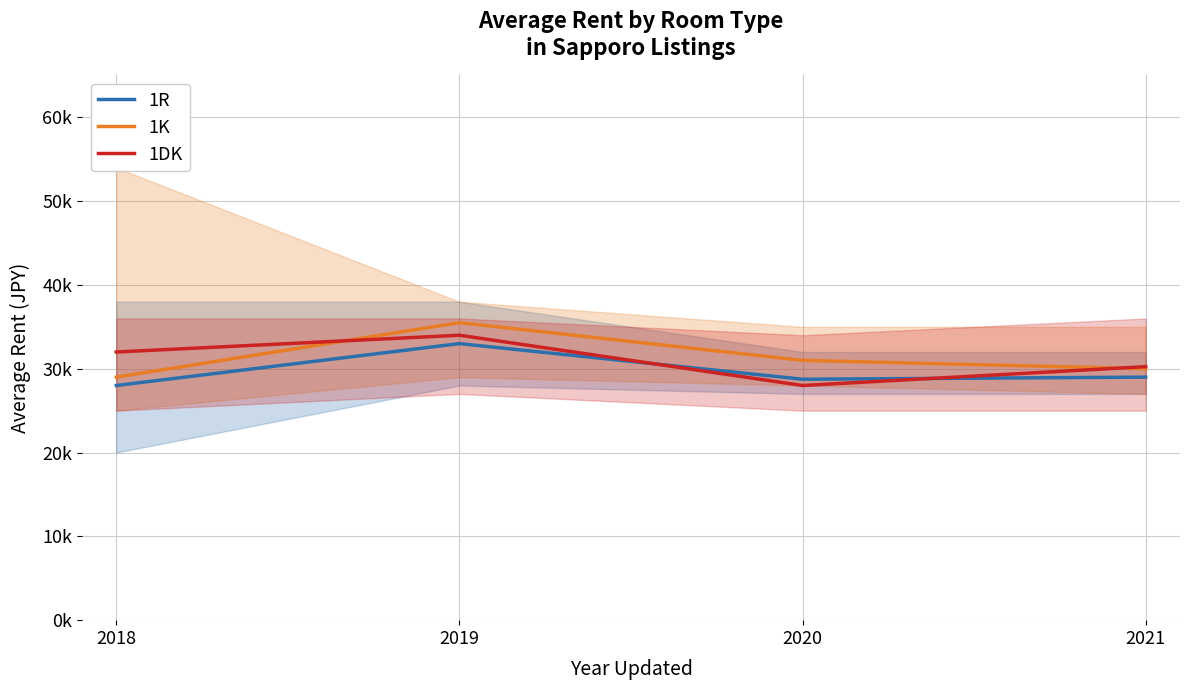

True or false: 1DK has a value of 49115 at 2019.

False